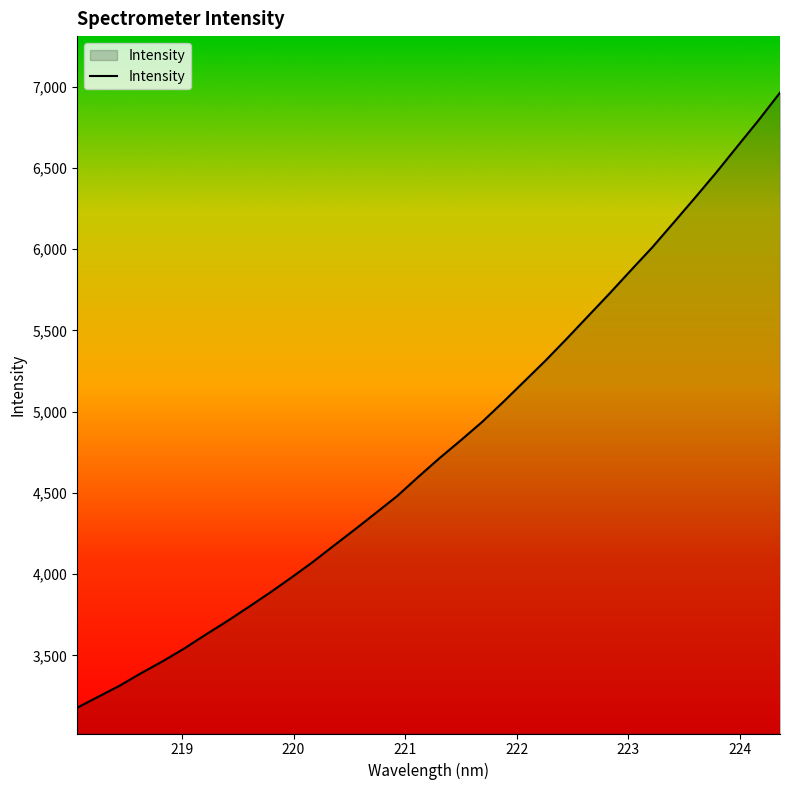

What is the maximum value shown in the chart?

6963.9